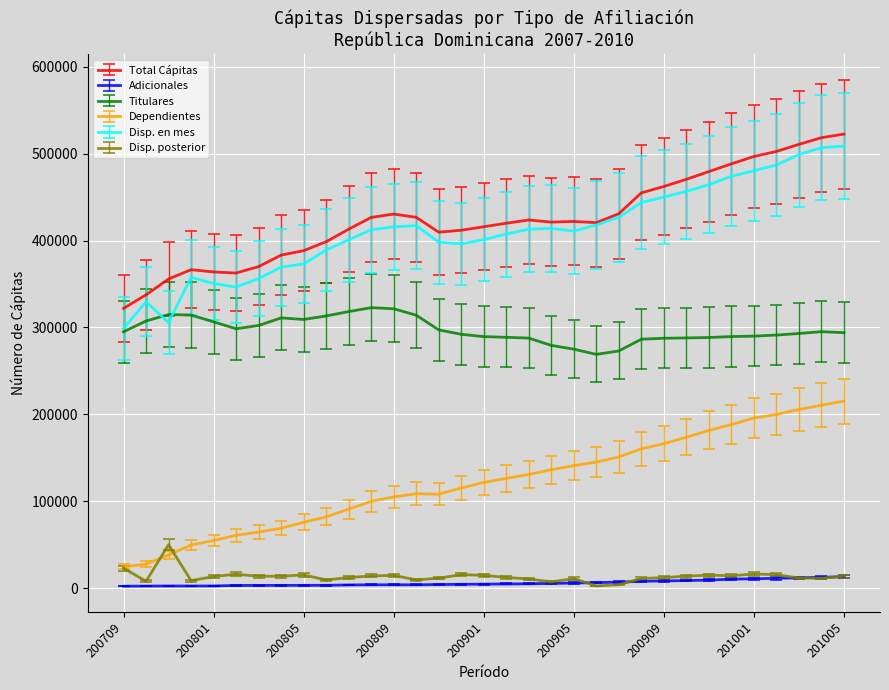

What is the minimum value for Dependientes?

24652